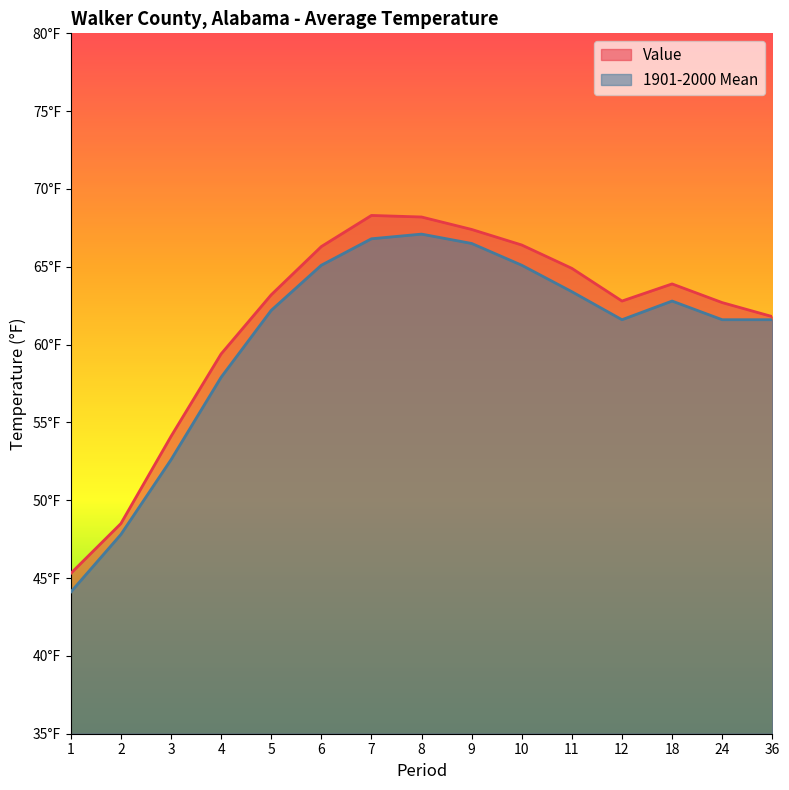

Does the chart display data point markers on the line(s)?

No